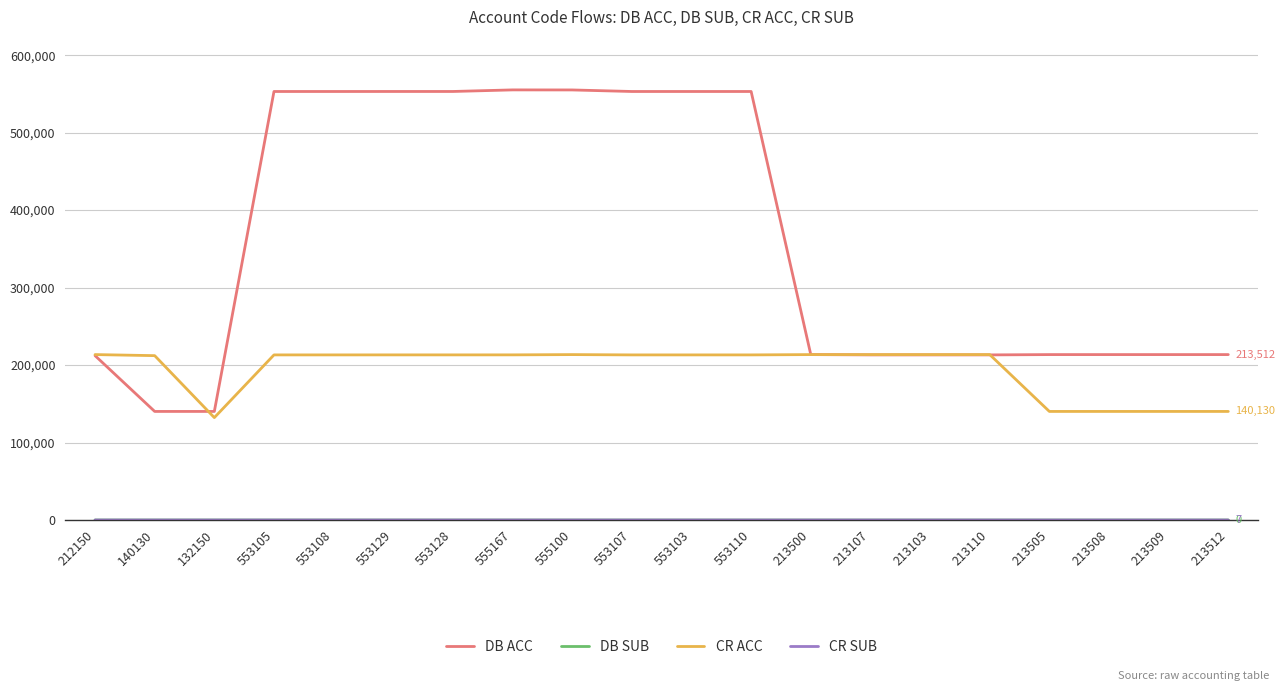

Does the chart display data point markers on the line(s)?

No